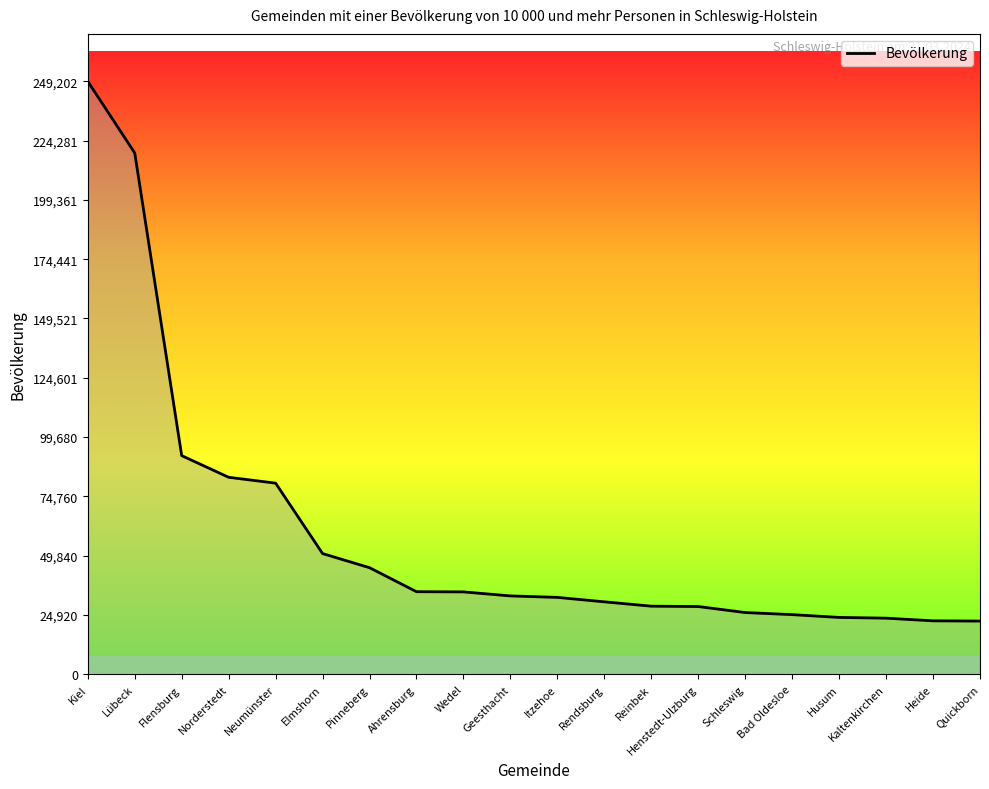

The value at Ahrensburg is 34694. True or false?

True